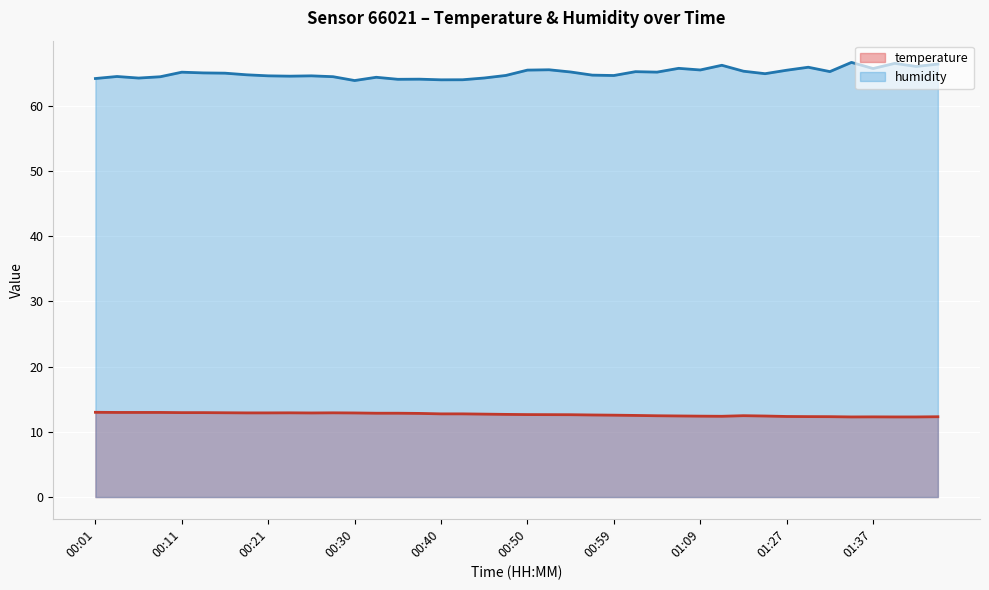

Rank the series at 01:37 from highest to lowest value.

humidity, temperature